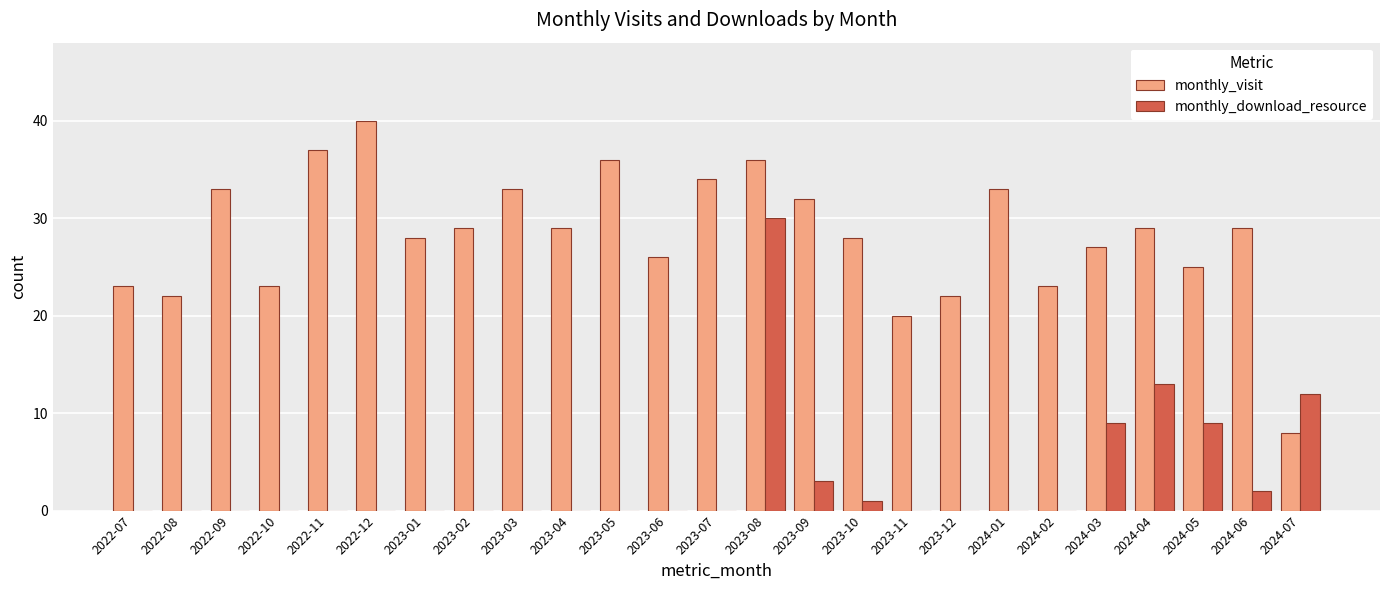

How many groups of bars are there?

25